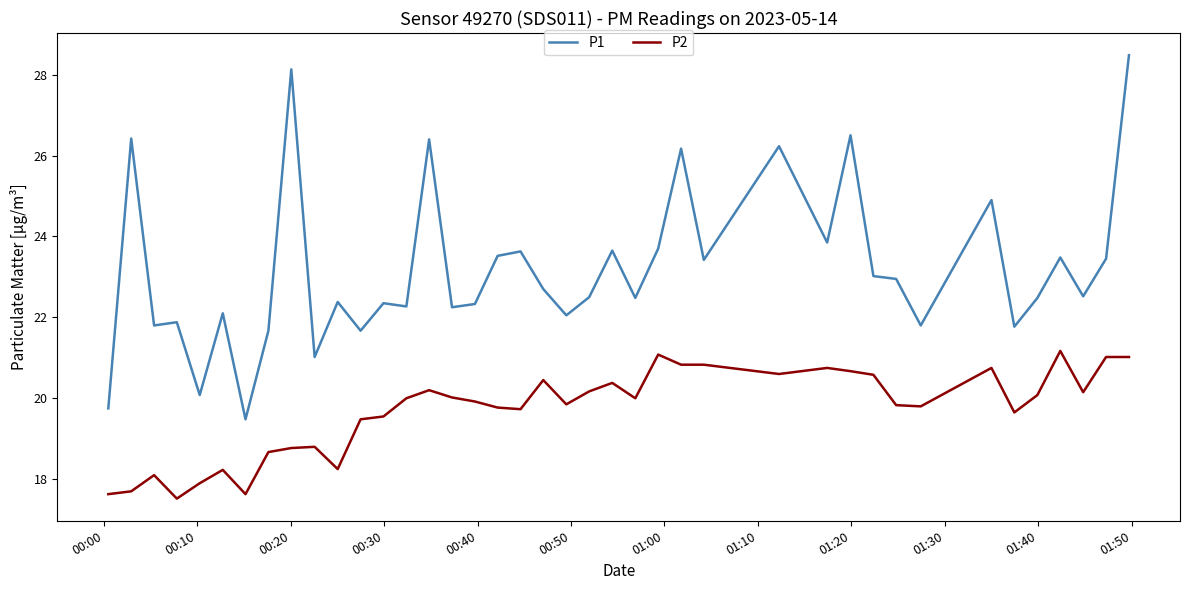

Which series has the largest total across all categories?

P1